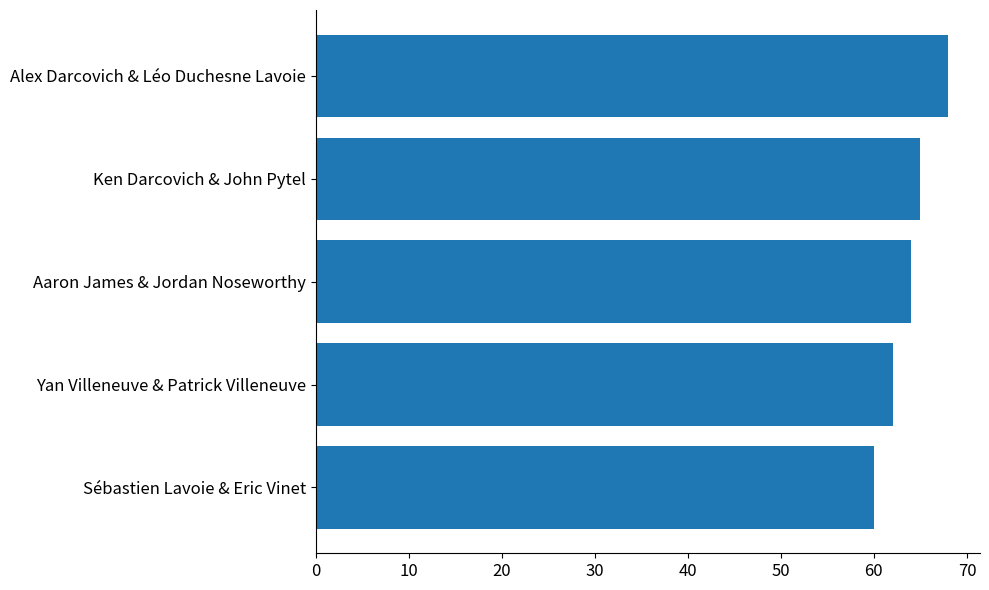

What is the maximum value shown in the chart?

68